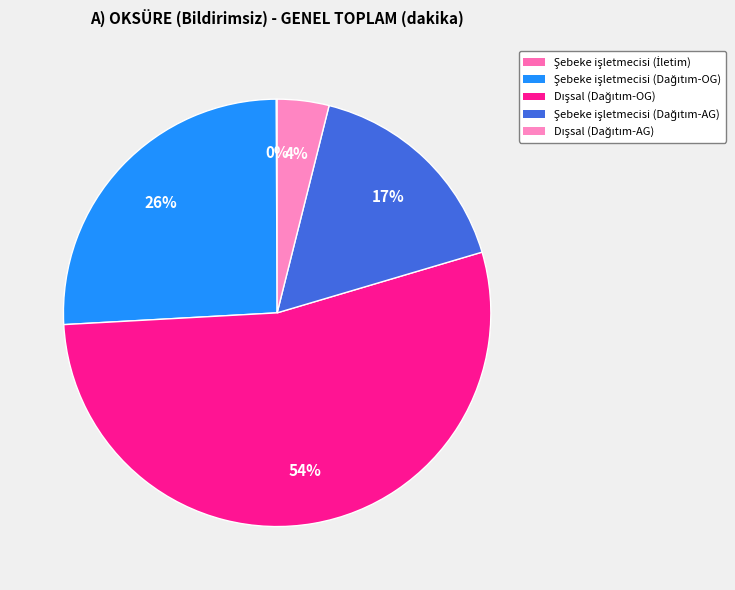

Which category has the smallest portion of the pie?

Şebeke işletmecisi (İletim)